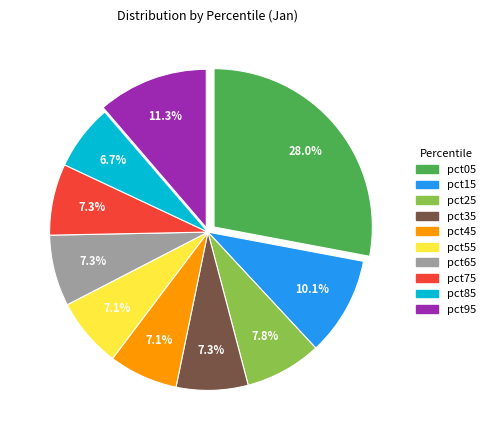

To the nearest percent, what is the difference between the largest and smallest slice percentages?

21%